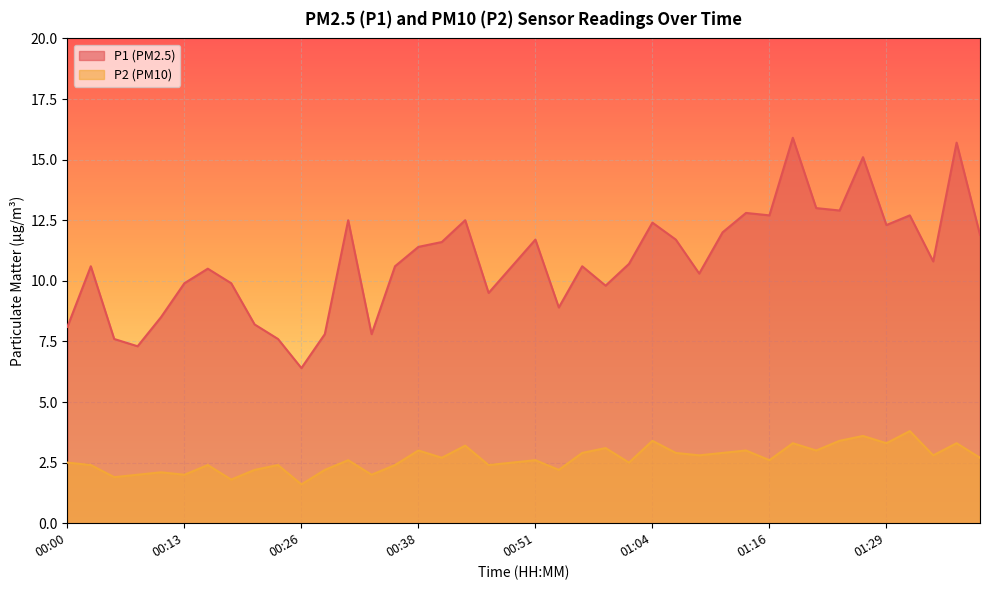

Which series changed the most between 00:38 and 00:59?

P1